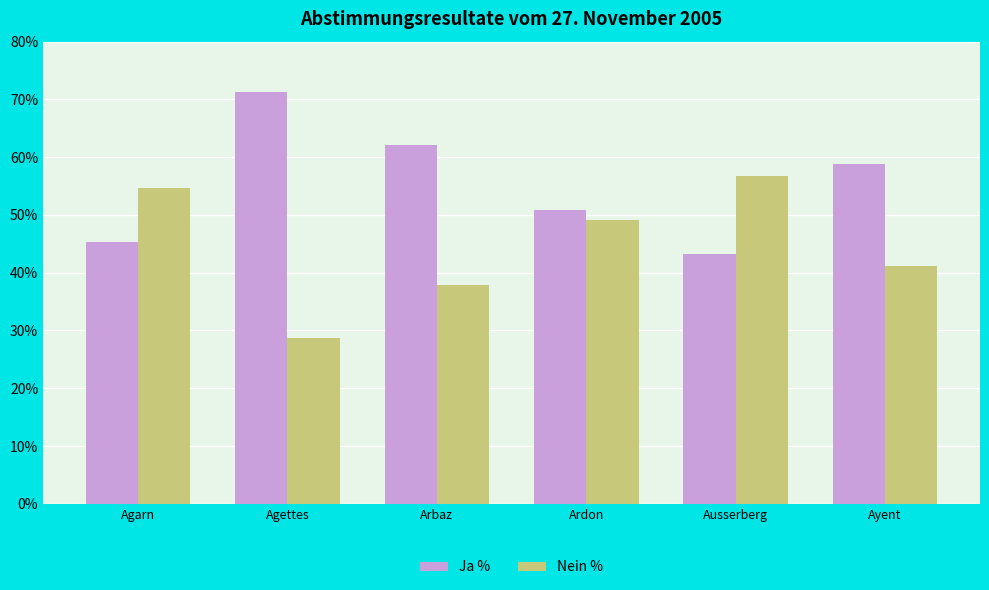

What is the sum of the Nein % values at Arbaz and Agettes?

66.6